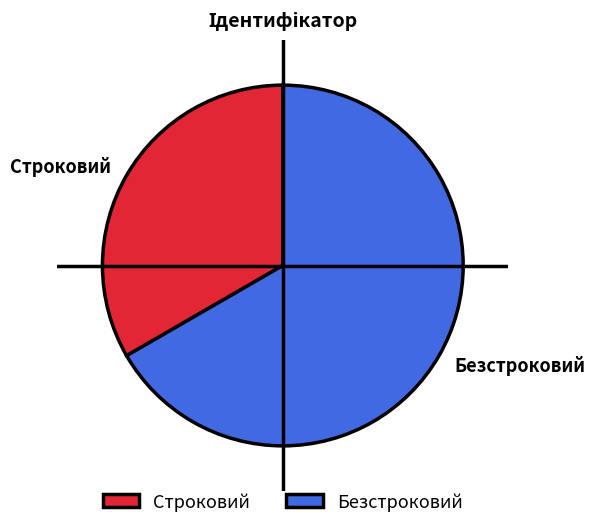

Does Строковий represent more than half of the total?

No